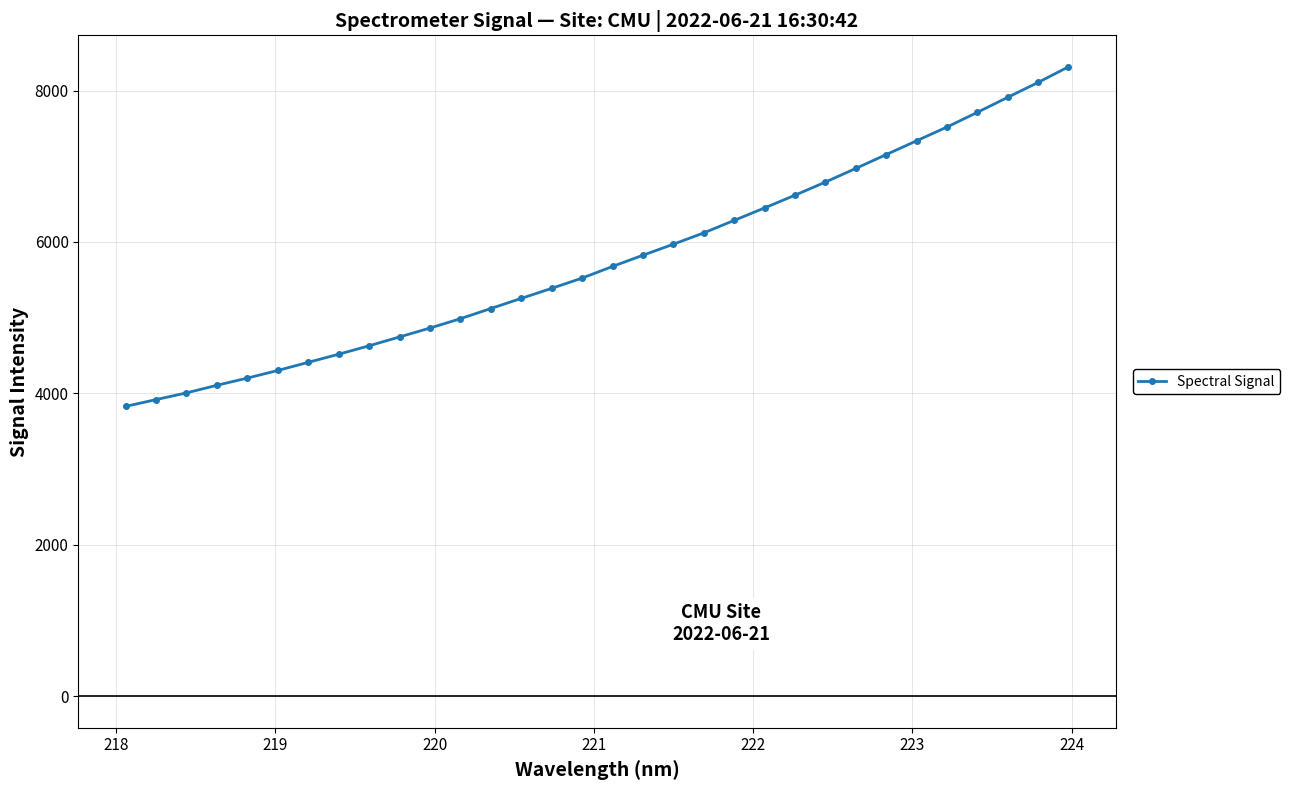

What is the minimum value shown in the chart?

3828.9